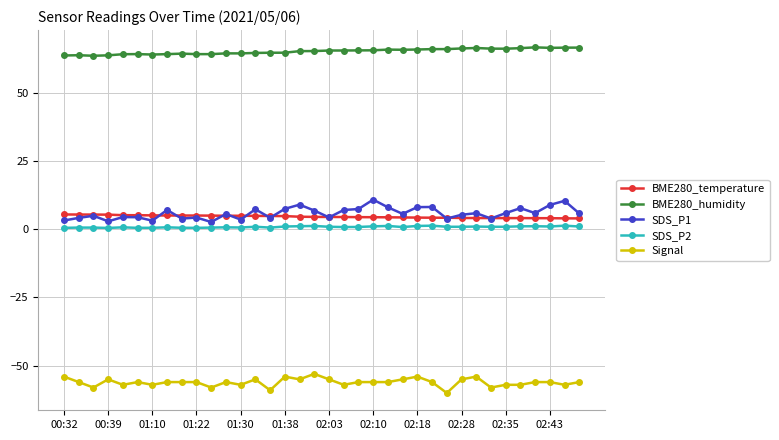

What is the maximum value for BME280_temperature?

5.4